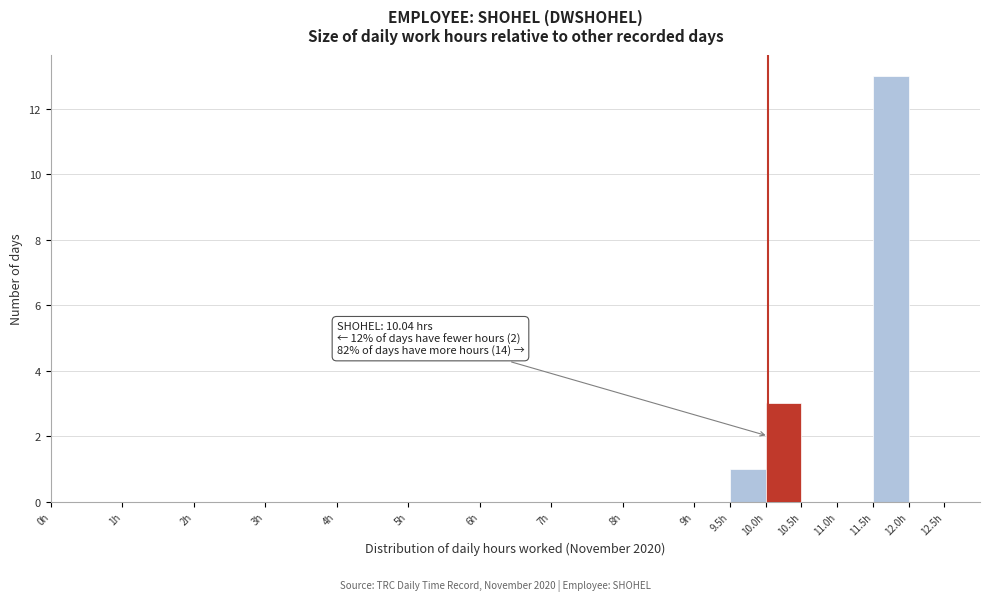

Which range on the x-axis has the tallest bar?

11.5 to 12.0